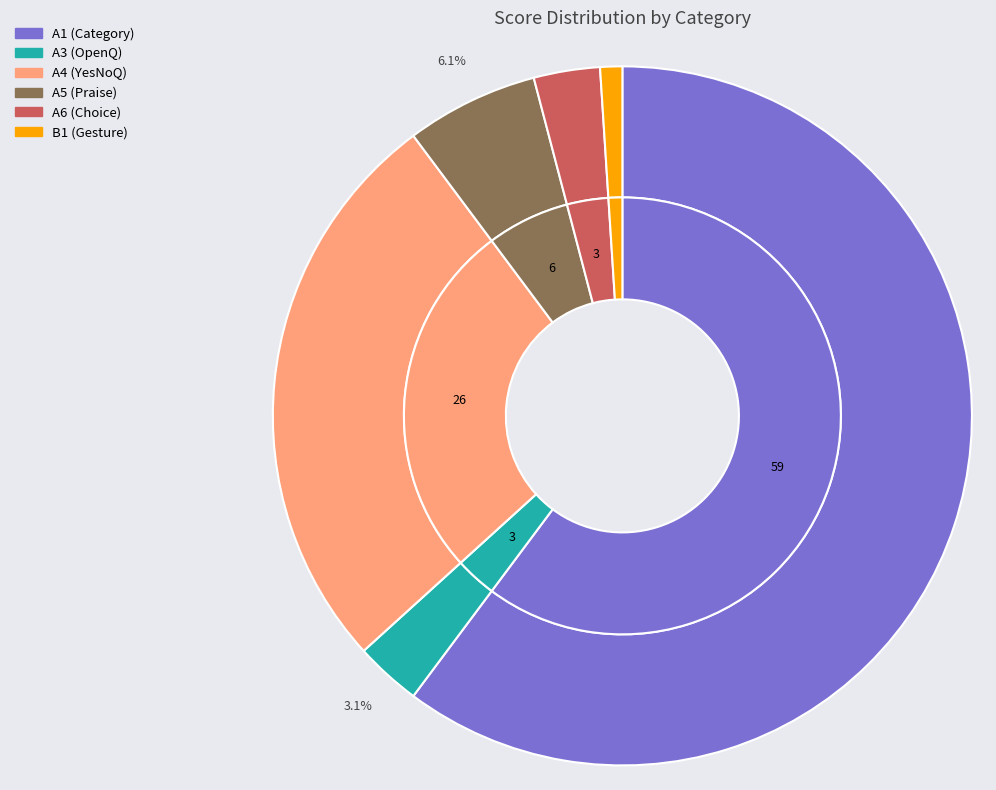

Between Correct Scores A4 and Correct Scores B1, which is larger?

Correct Scores A4